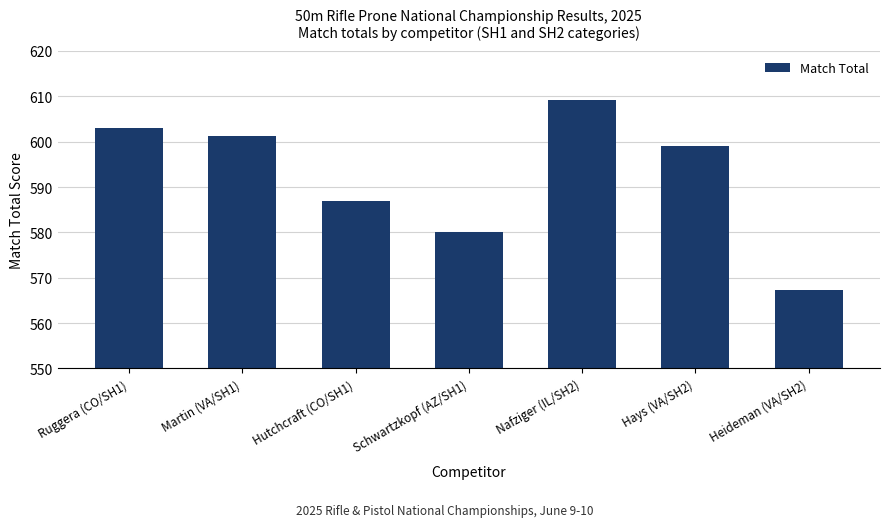

The chart shows a value of 567.2 at Heideman (VA/SH2). True or false?

True